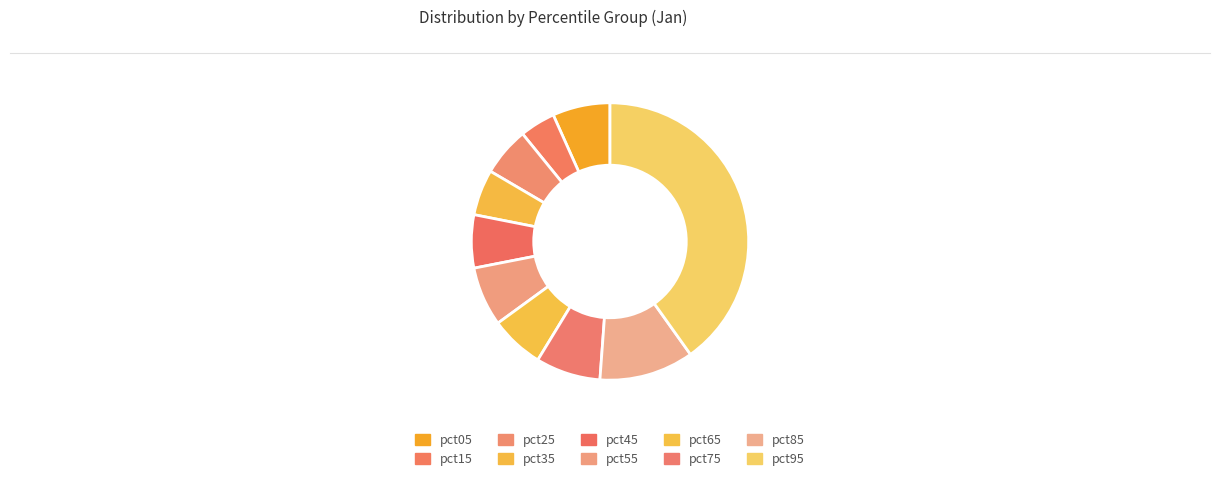

True or false: pct85 accounts for 11% of the total.

True